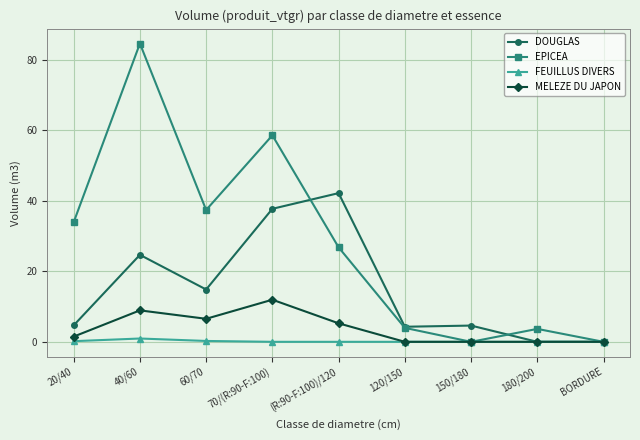

In MELEZE DU JAPON, how many points are higher than both neighbors (excluding endpoints)?

2